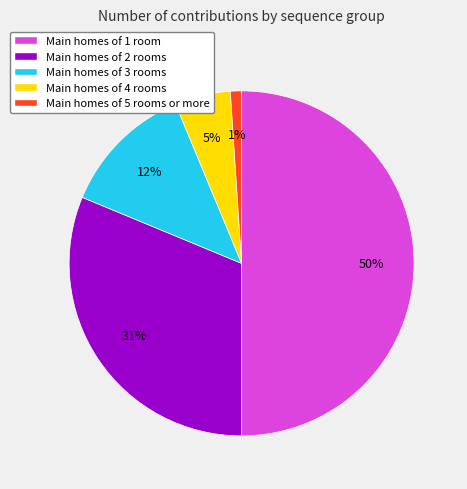

Which has a higher value, Main homes of 5 rooms or more or Main homes of 1 room?

Main homes of 1 room